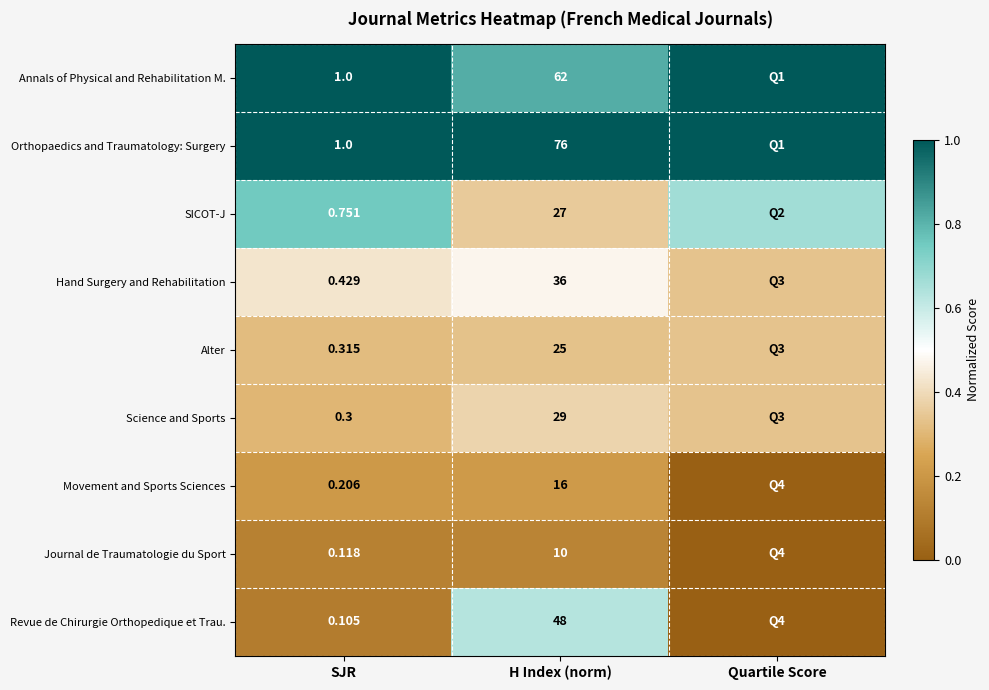

Which series changed the most between SJR and H Index (norm)?

Orthopaedics and Traumatology: Surgery